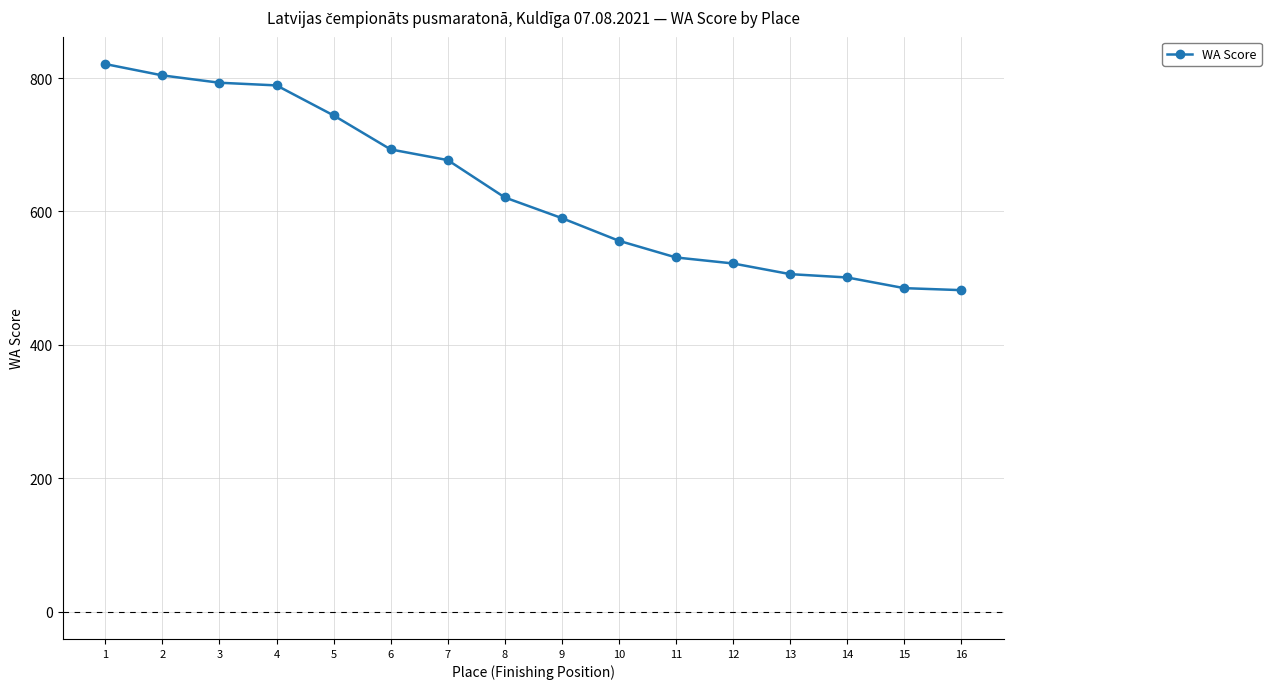

The chart shows a value of 466 at 4. True or false?

False